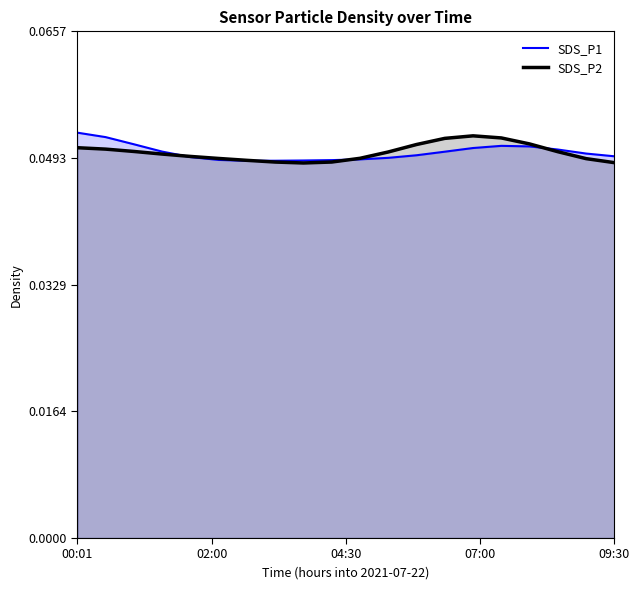

The value of SDS_P2 at 13 is 0.1. True or false?

True